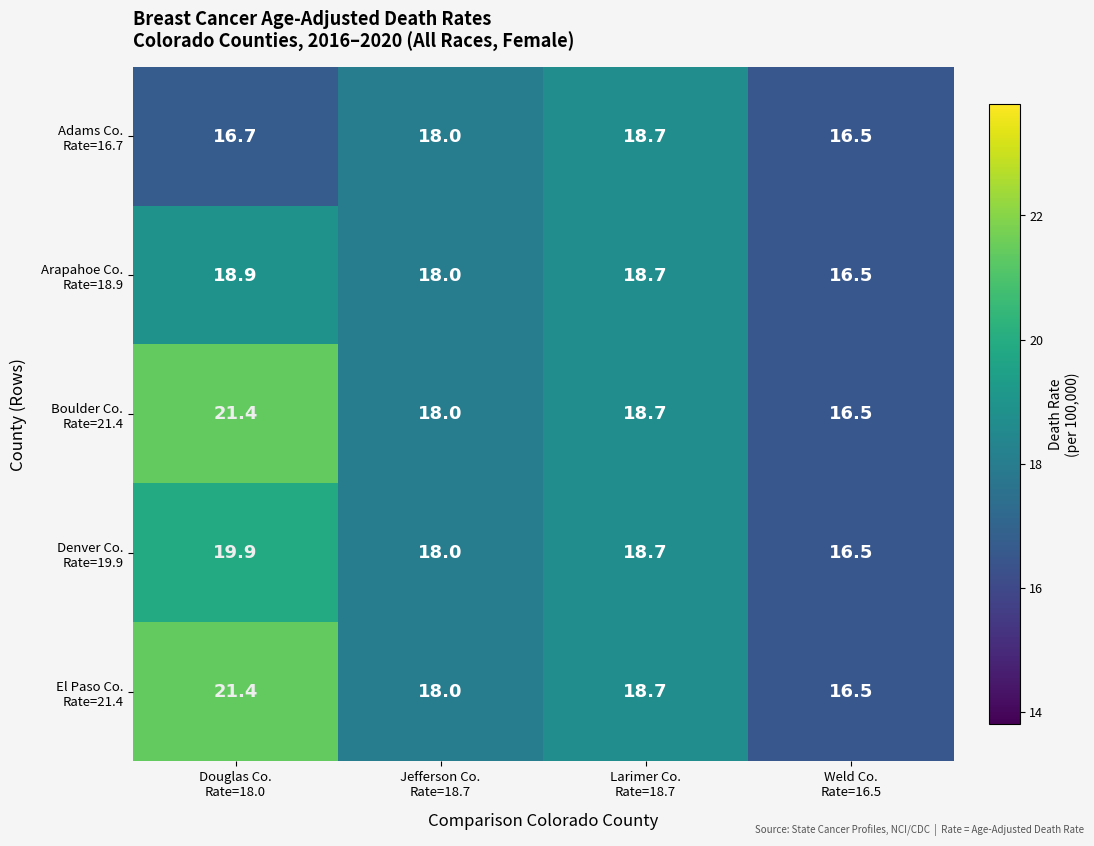

At how many categories does at least one series exceed 17?

3